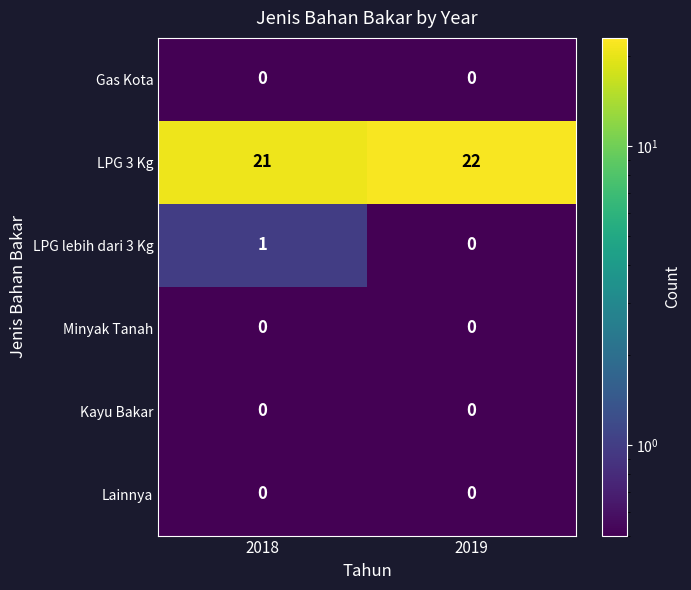

What is the difference between the highest and lowest values at 2018?

21